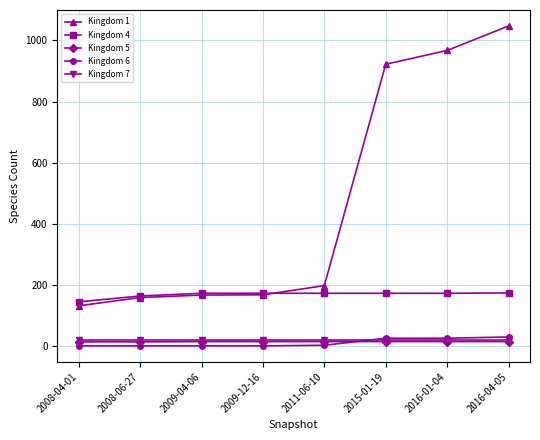

Which label corresponds to the largest value in the chart?

2016-04-05